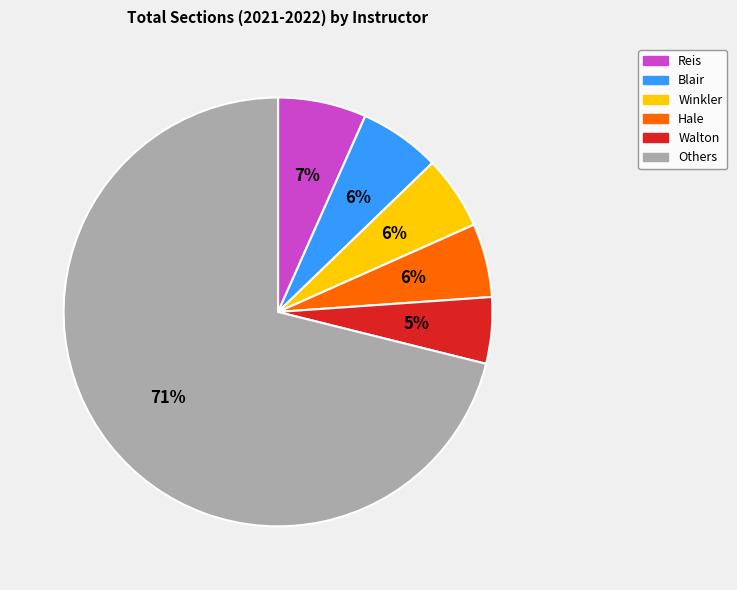

Do Walton and Reis together represent more than half of the pie?

No